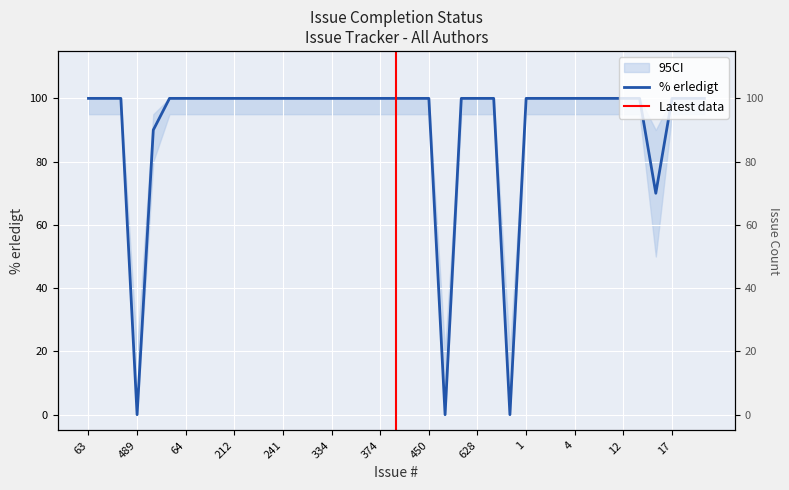

What is the label of the 29th point from the right?

222